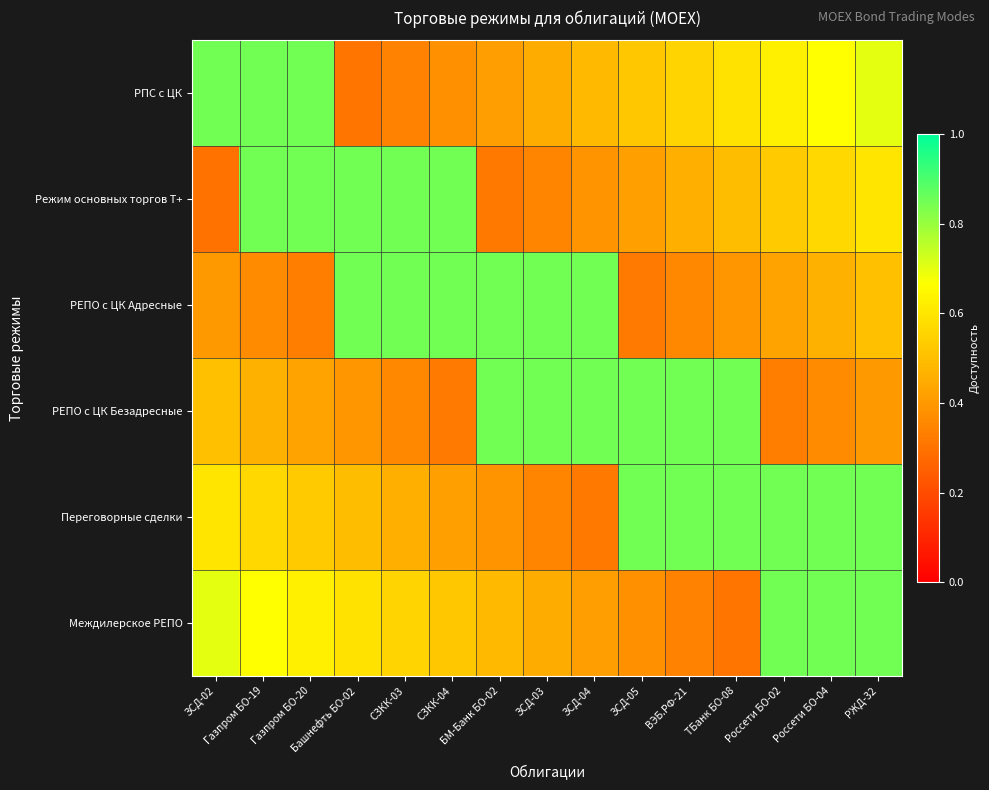

At ЗСД-03, list the series in order from largest to smallest.

РЕПО с ЦК Адресные, РЕПО с ЦК Безадресные, РПС с ЦК, Междилерское РЕПО, Режим основных торгов Т+, Переговорные сделки